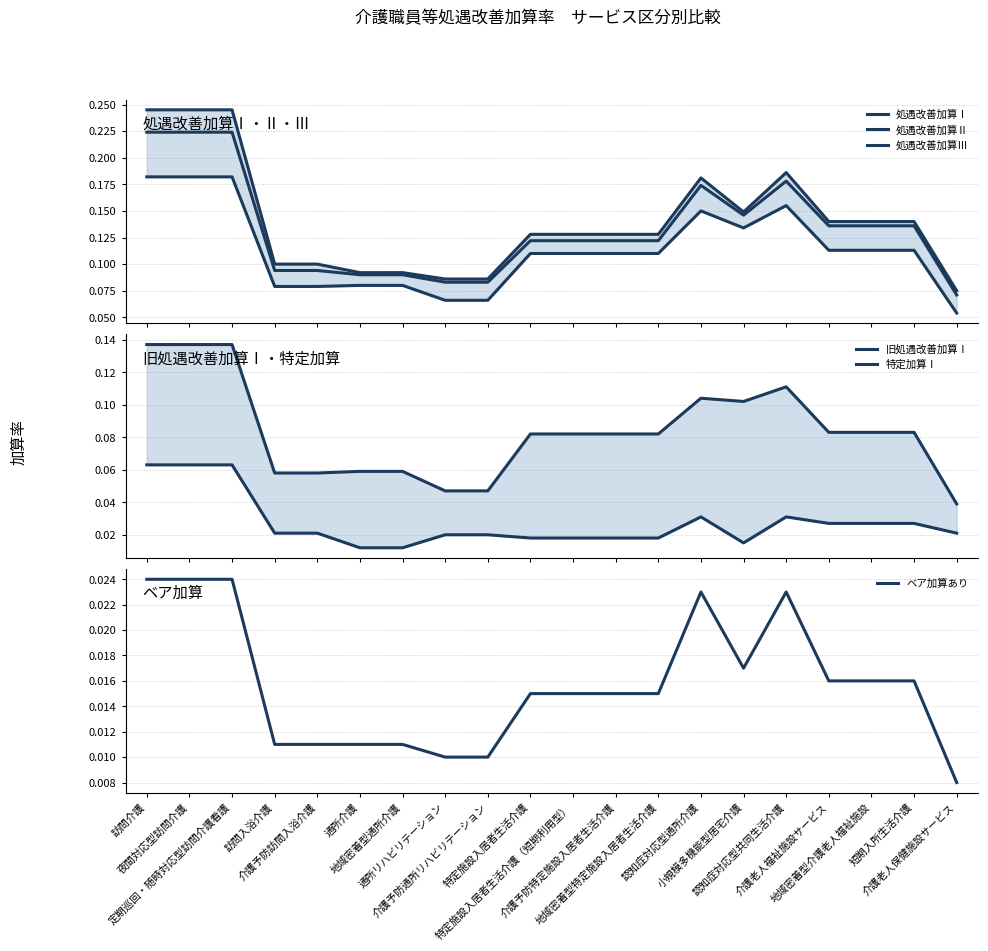

How many lines are shown in the chart?

6